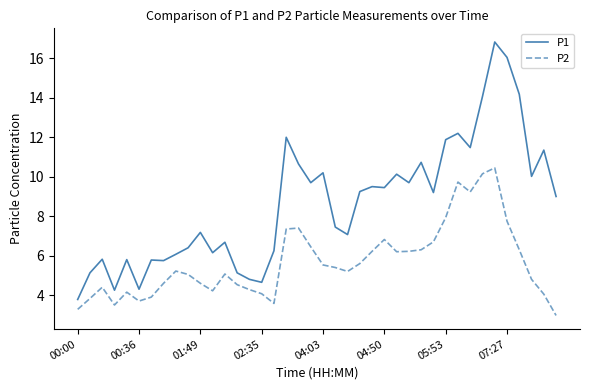

What is the difference between the maximum and minimum values in the P2 series?

7.5